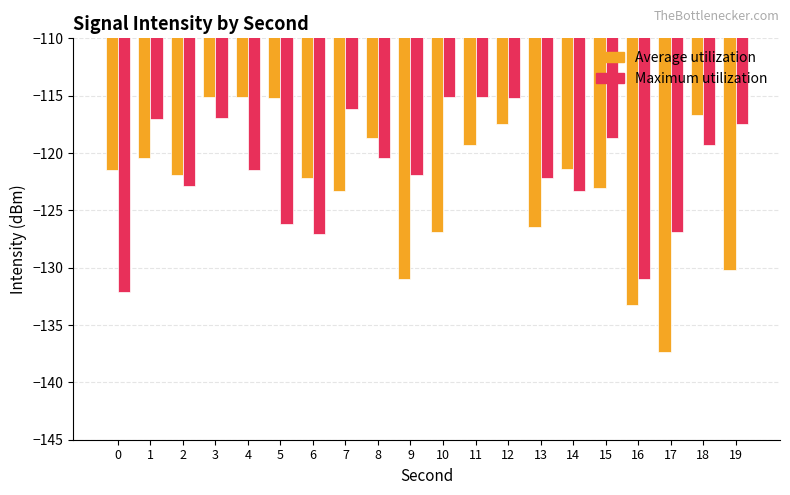

Which series has the widest spread of values?

Average utilization